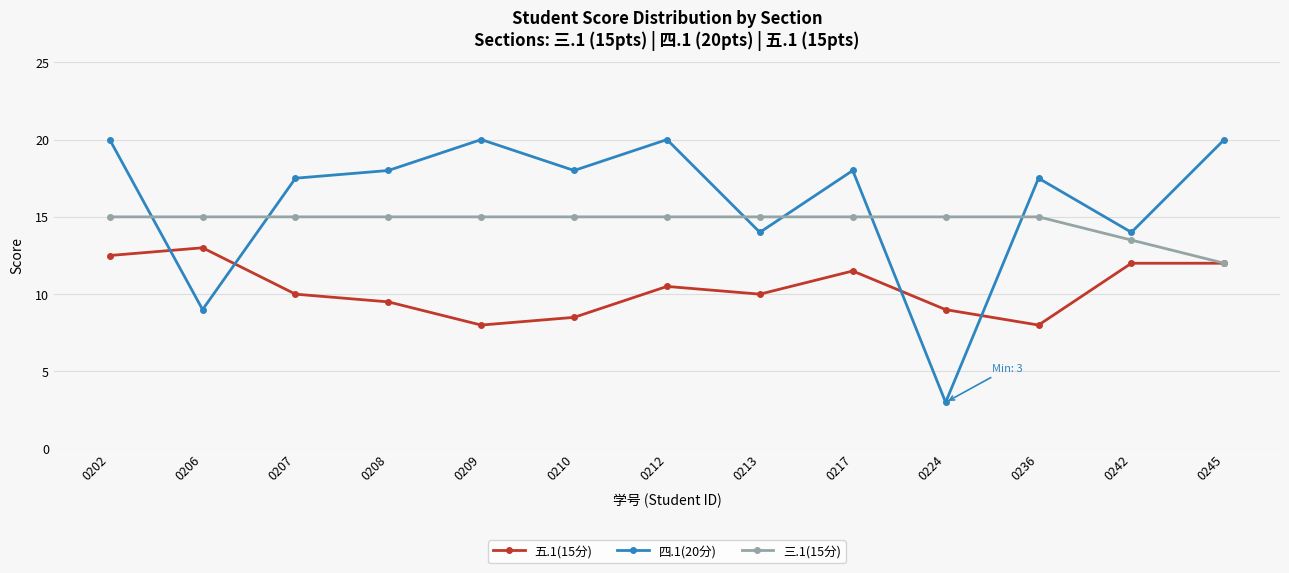

In 四.1(20分), how many points are higher than both neighbors (excluding endpoints)?

4